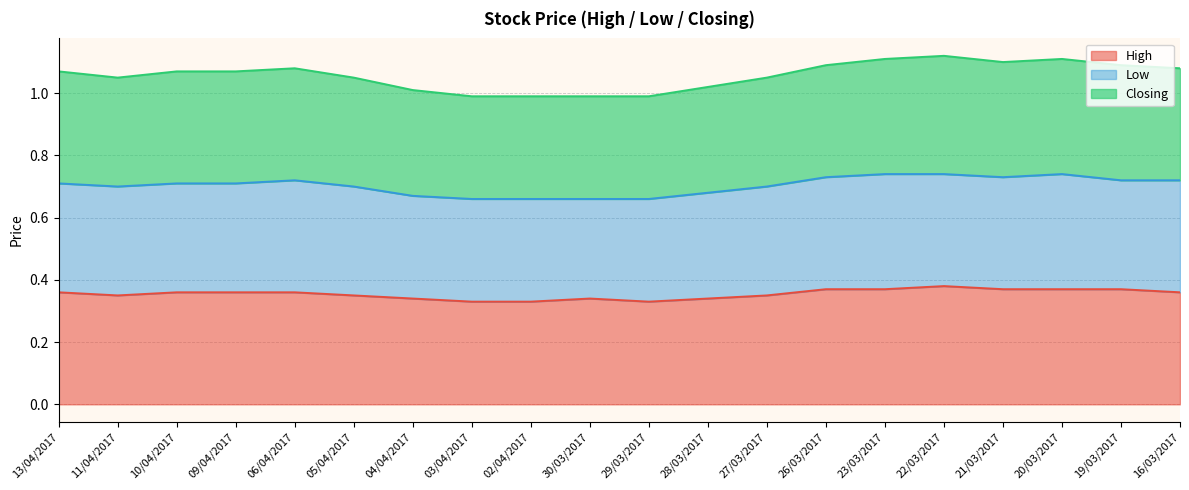

List the labels in order of High value, largest first.

22/03/2017, 26/03/2017, 23/03/2017, 21/03/2017, 20/03/2017, 19/03/2017, 13/04/2017, 10/04/2017, 09/04/2017, 06/04/2017, 16/03/2017, 11/04/2017, 05/04/2017, 27/03/2017, 04/04/2017, 30/03/2017, 28/03/2017, 03/04/2017, 02/04/2017, 29/03/2017